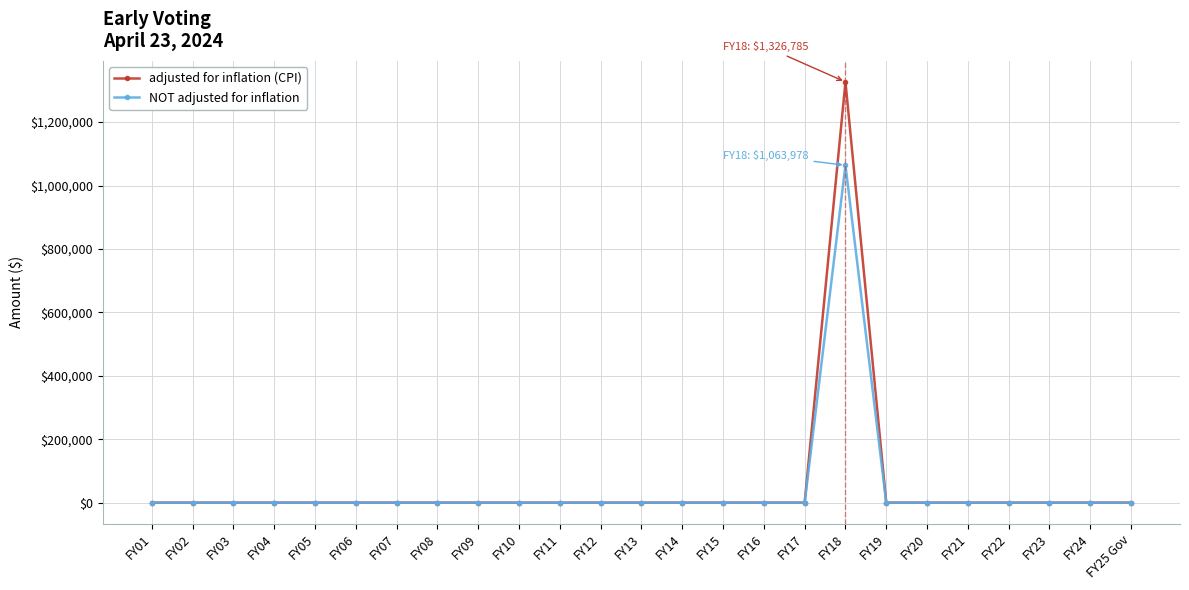

At which category is the sum across all series the highest?

FY18